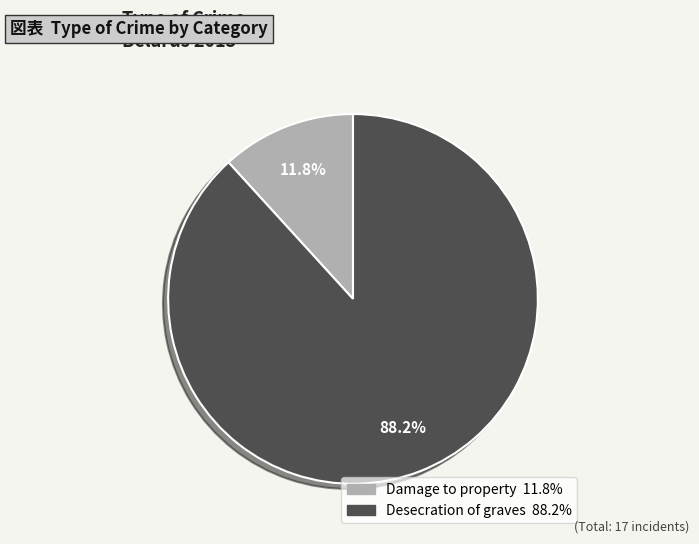

Combined, what portion of the pie is Desecration of graves and Damage to property?

100.0%